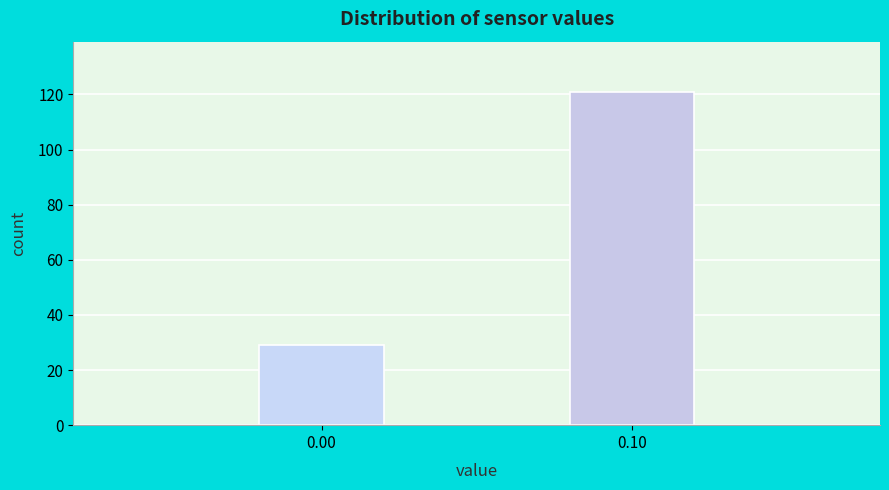

Reading left to right, transcribe all the data shown in this chart.

29	121